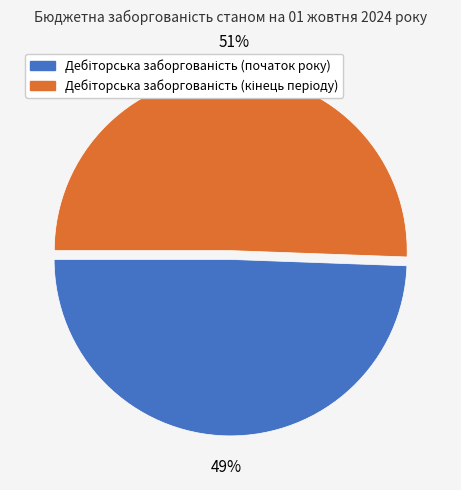

Is there a majority slice in this chart?

Yes